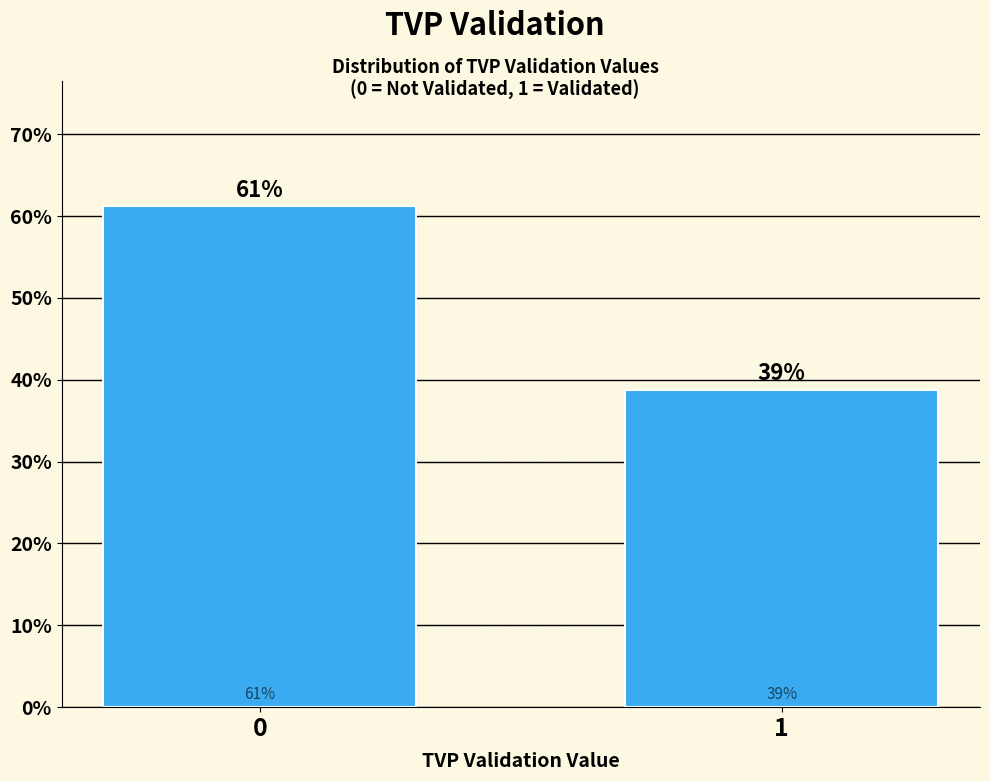

The chart shows a value of 61.2 at 0. True or false?

True